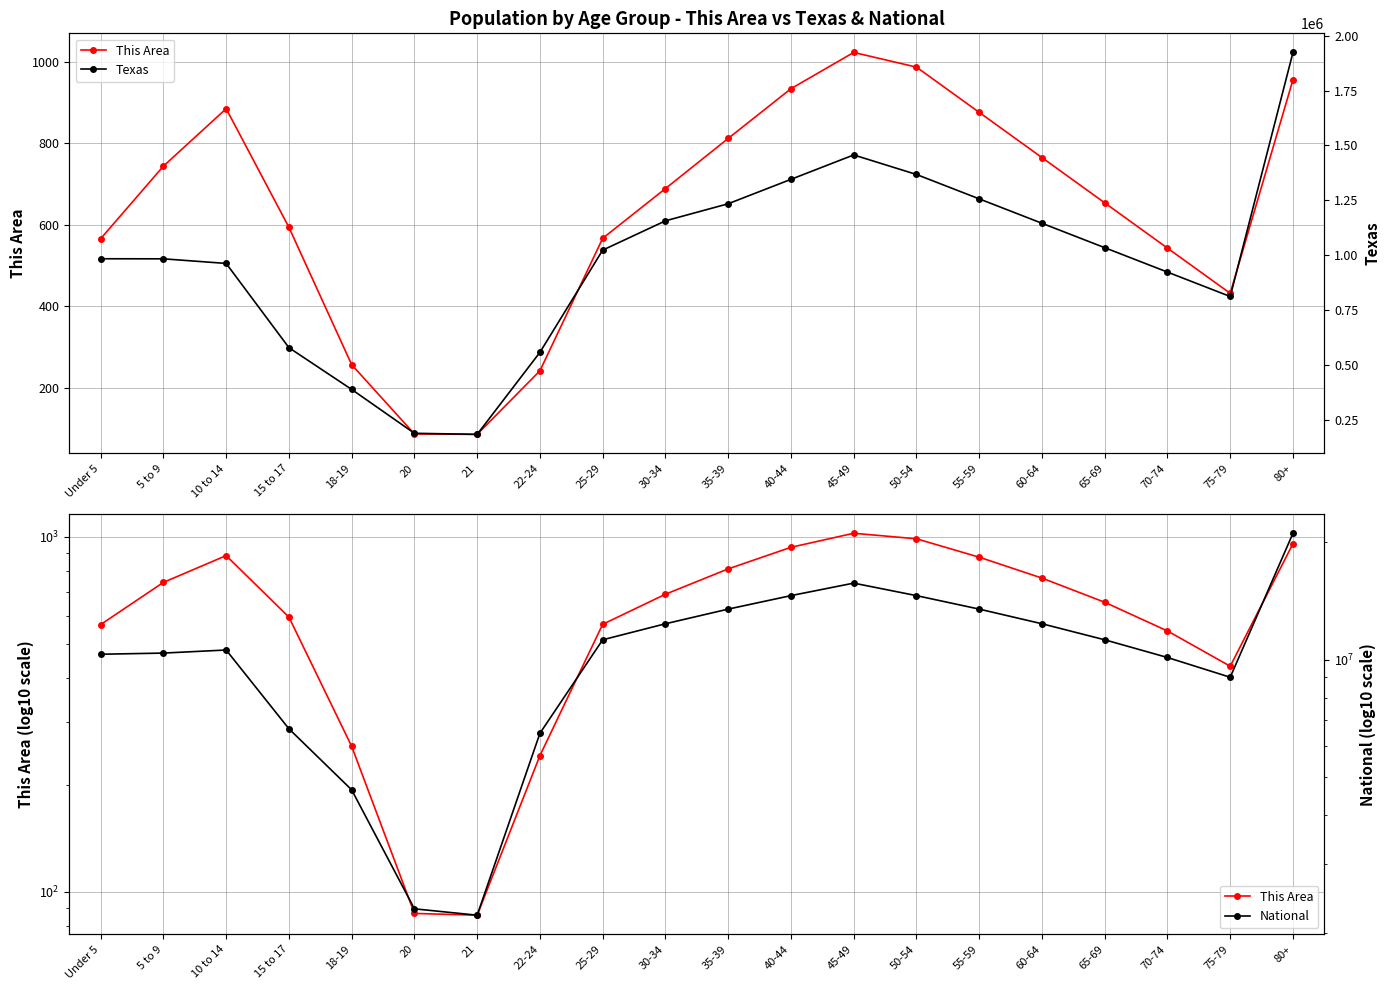

What is the label of the 12th point from the right?

25-29